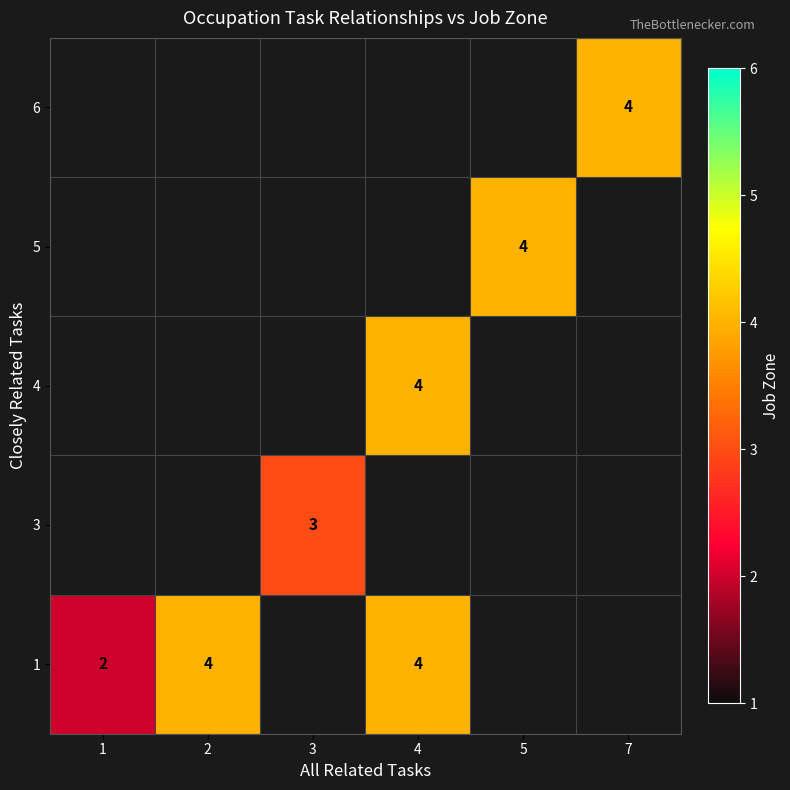

What is the minimum value shown in the chart?

2.0